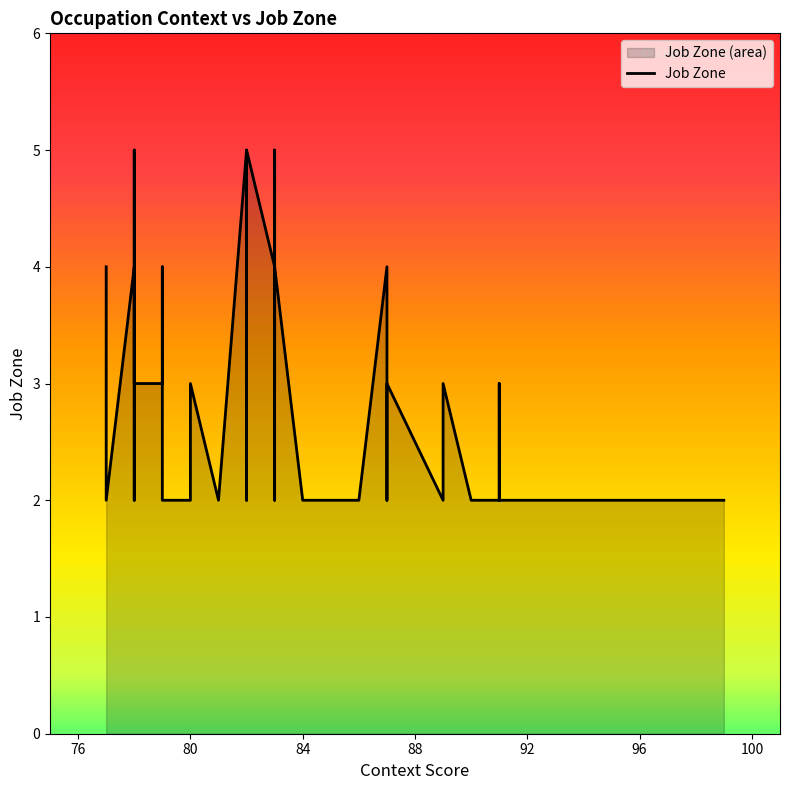

The value at 76 is 6. True or false?

False